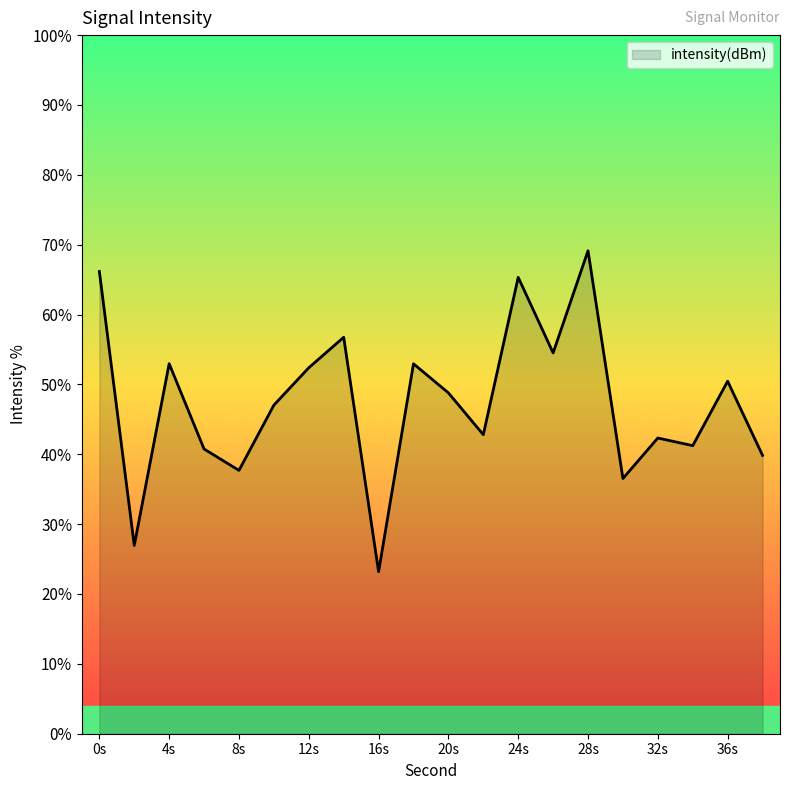

List the labels in order of value, largest first.

28, 0, 24, 14, 26, 4, 18, 12, 36, 20, 10, 22, 32, 34, 6, 38, 8, 30, 2, 16